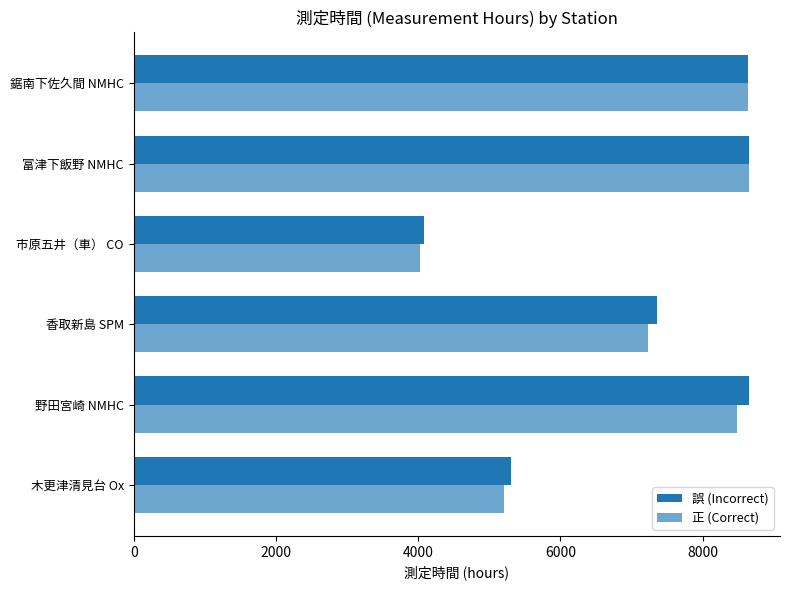

Count the number of data series in this chart.

2